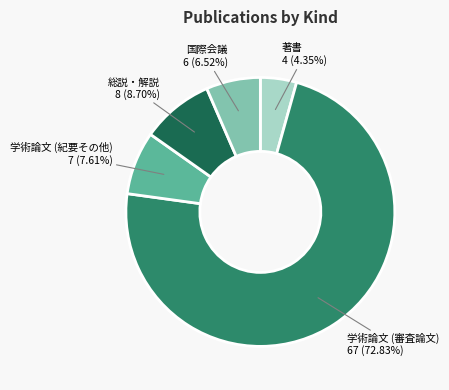

Is there any slice that represents more than half of the pie?

Yes